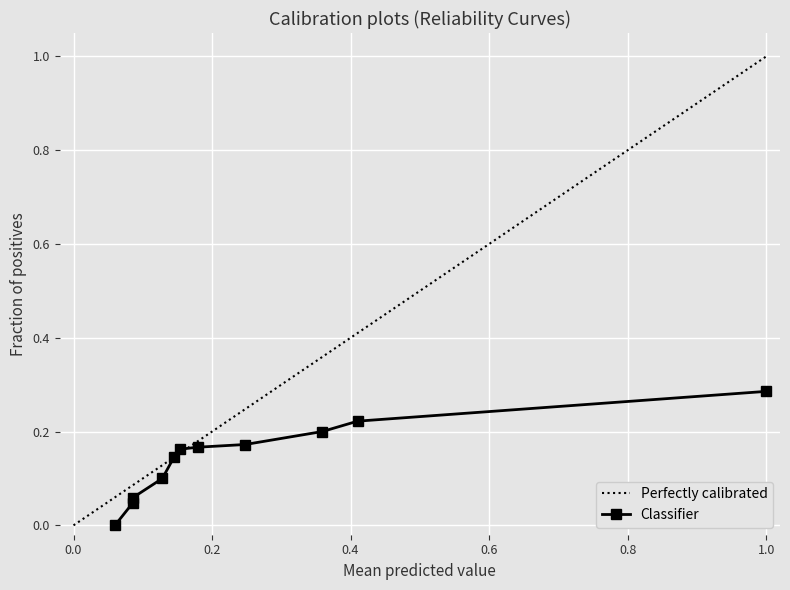

Which series has the widest spread of values?

Perfectly calibrated